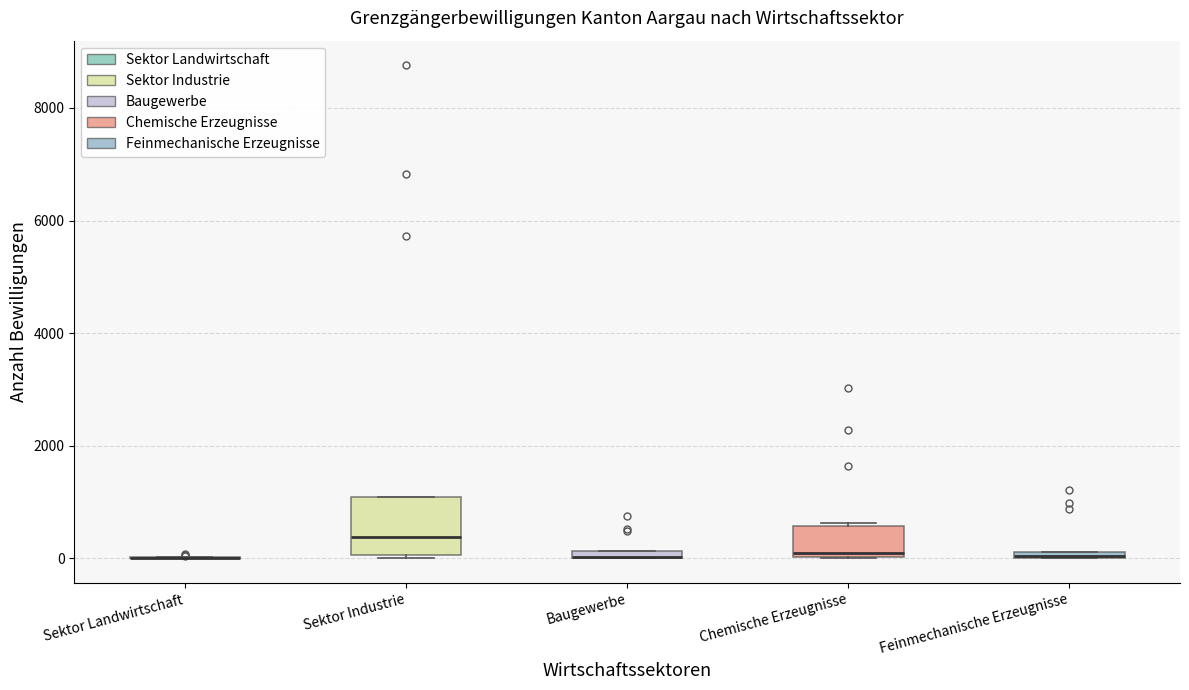

Comparing the boxes themselves (not the whiskers), which one is the tallest?

Sektor Industrie